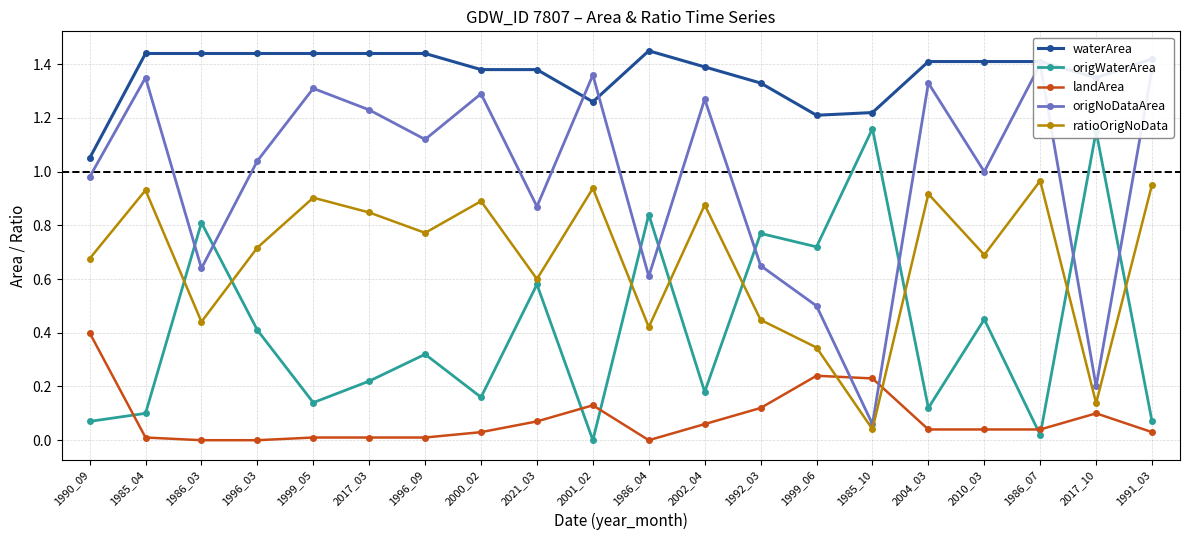

At how many categories does at least one series exceed 1?

20